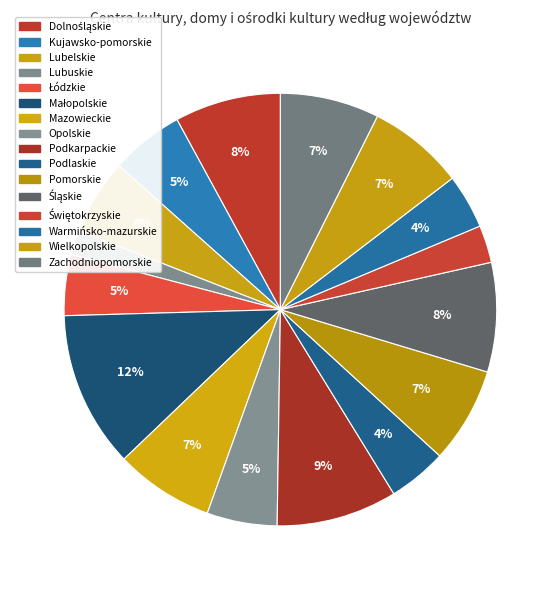

How many slices are in this pie chart?

16